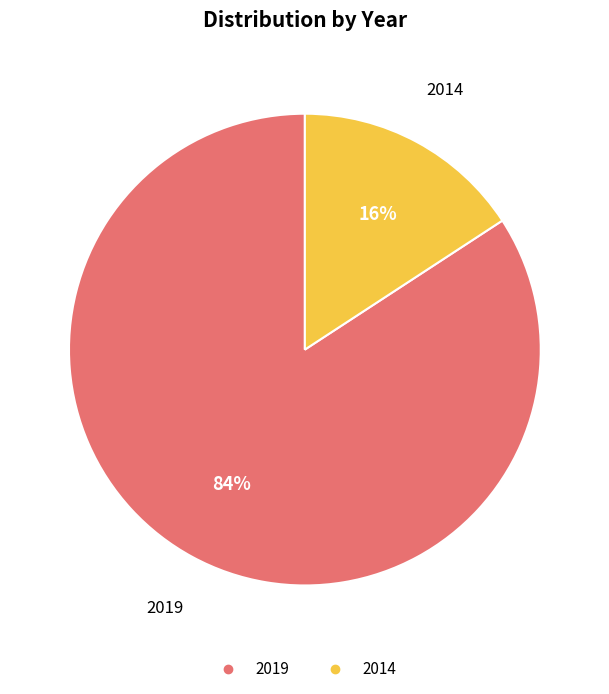

Which has a higher value, 2019 or 2014?

2019